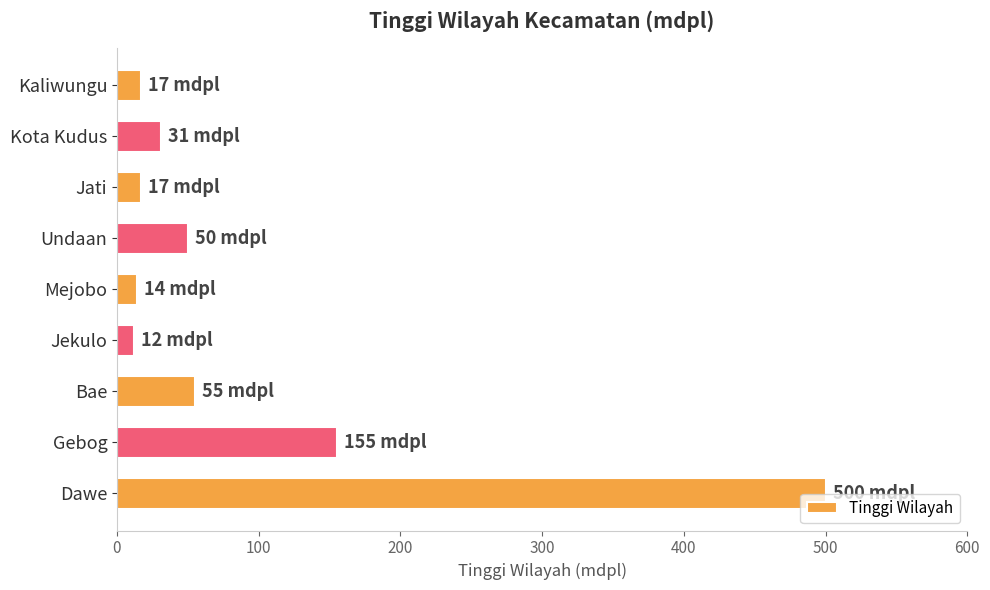

How many values are below 31?

4